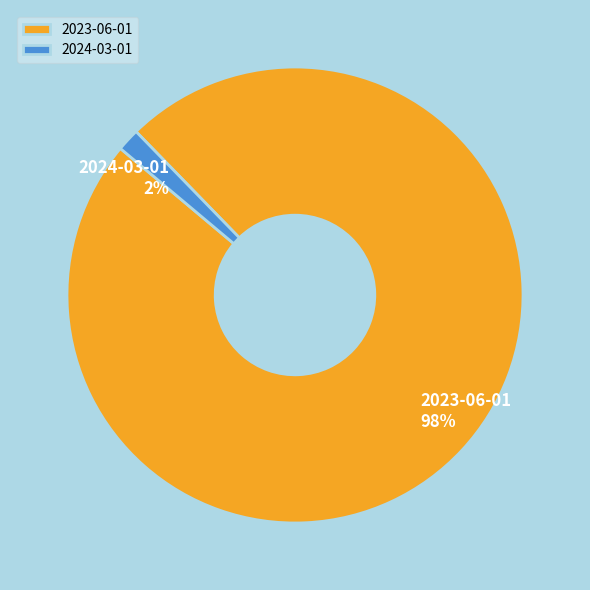

To the nearest percent, what is the average slice percentage?

50%